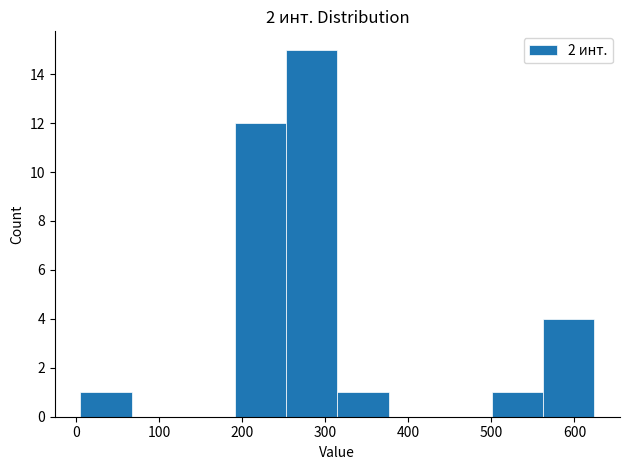

How tall is the bar that spans 190 to 250 on the x-axis? Neither the bar edges nor the heights are printed on the chart, so give them approximately, as read against the axes.

12